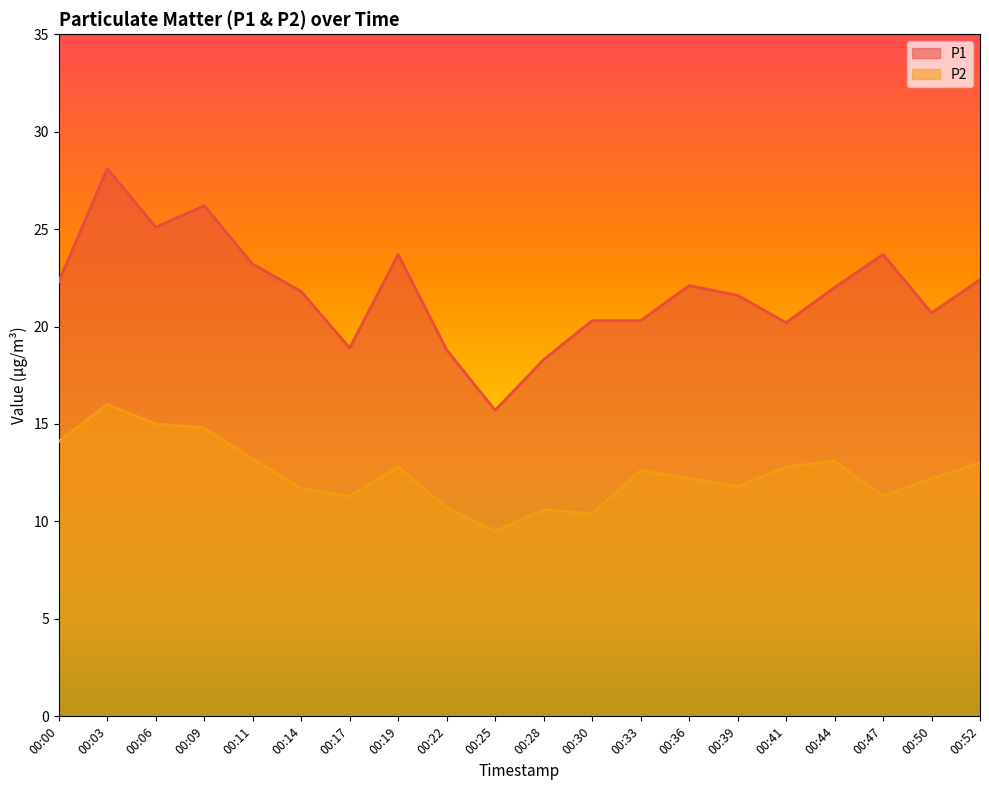

What is the smallest value displayed?

9.5